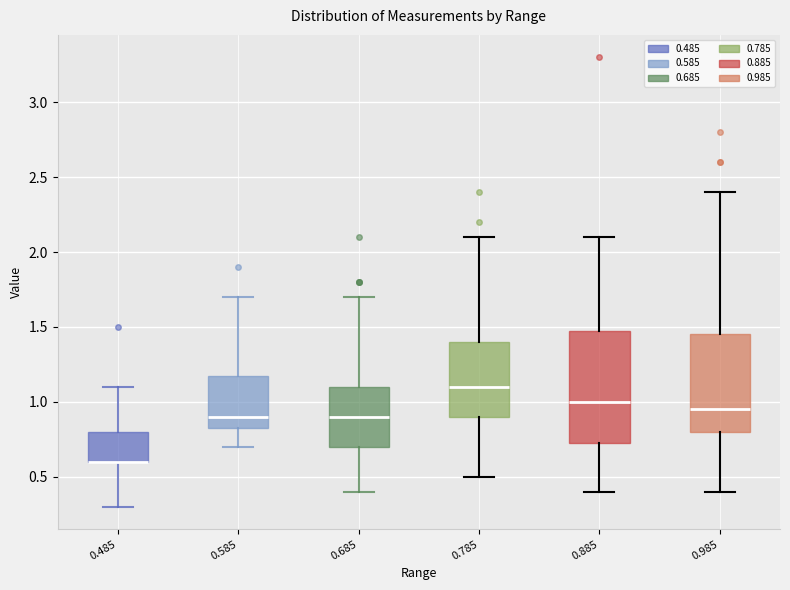

Comparing the boxes themselves (not the whiskers), which one is the tallest?

0.885